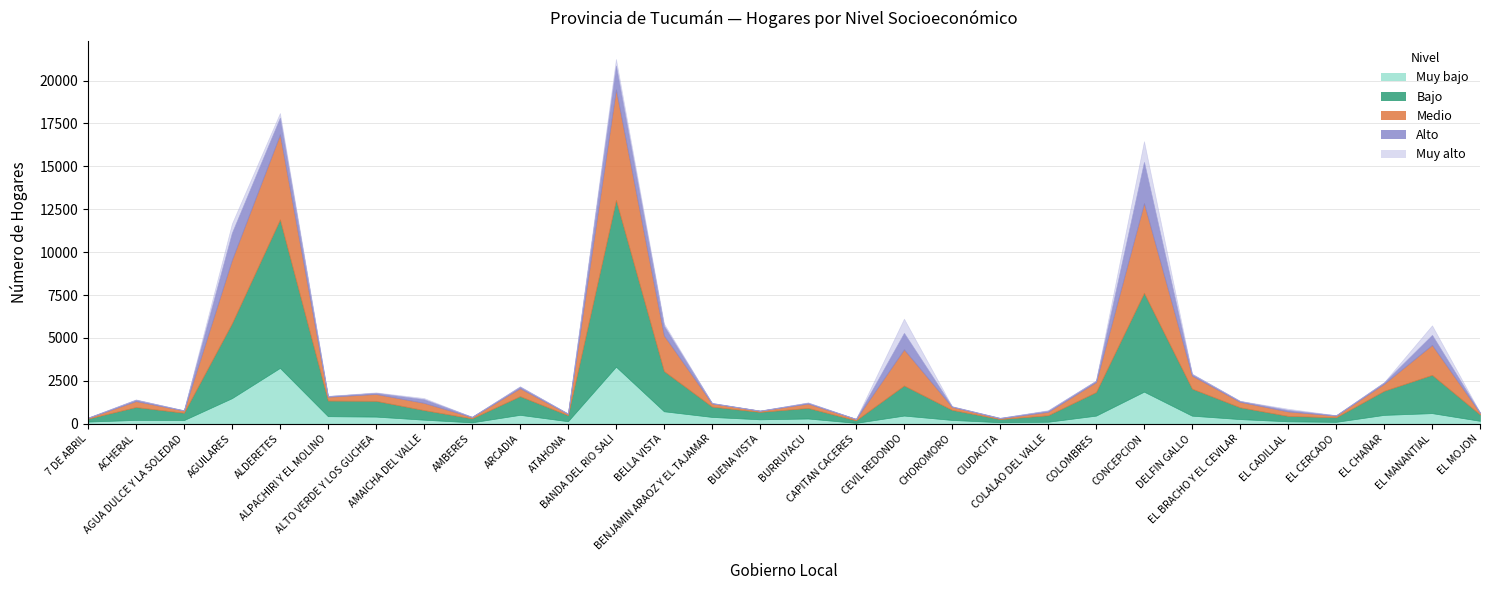

What is the spread (max minus min) of values at ALDERETES?

8380